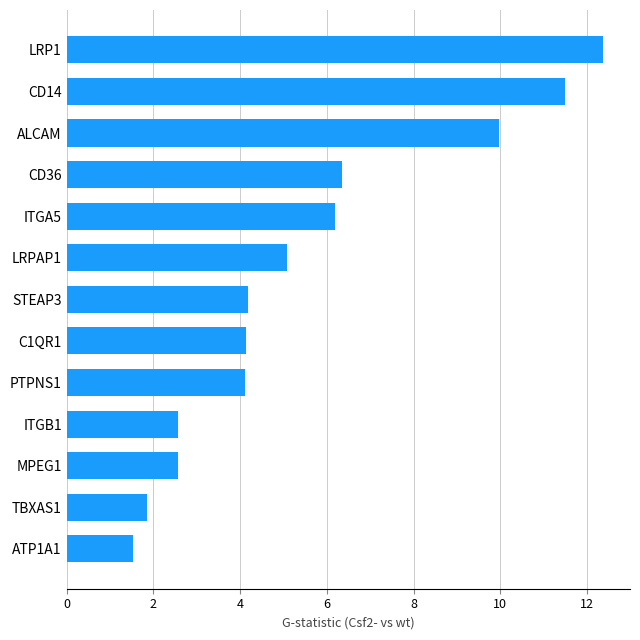

What is the average value?

5.6